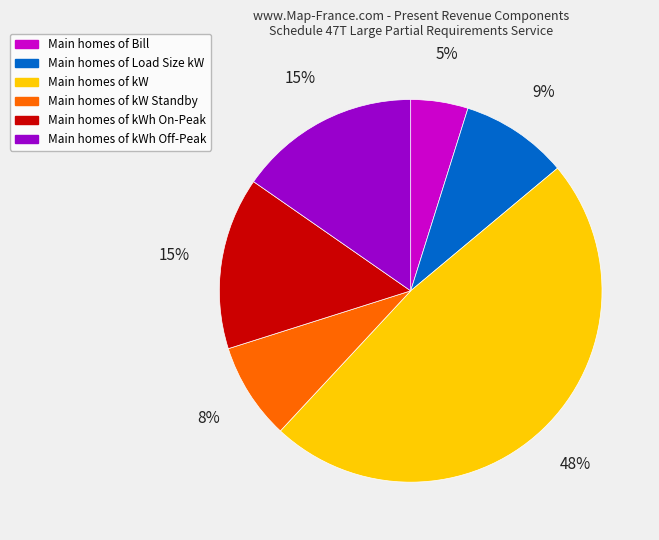

Is there any slice that represents more than half of the pie?

No